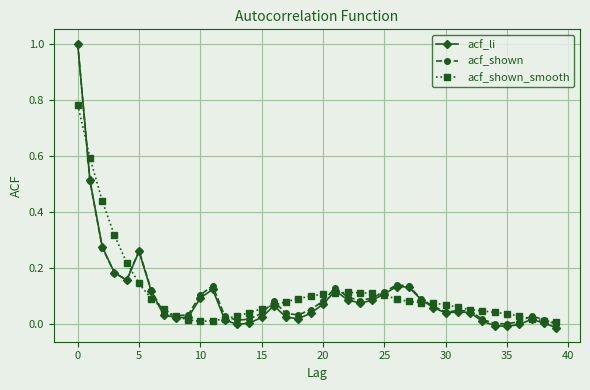

How many lines are shown in the chart?

3